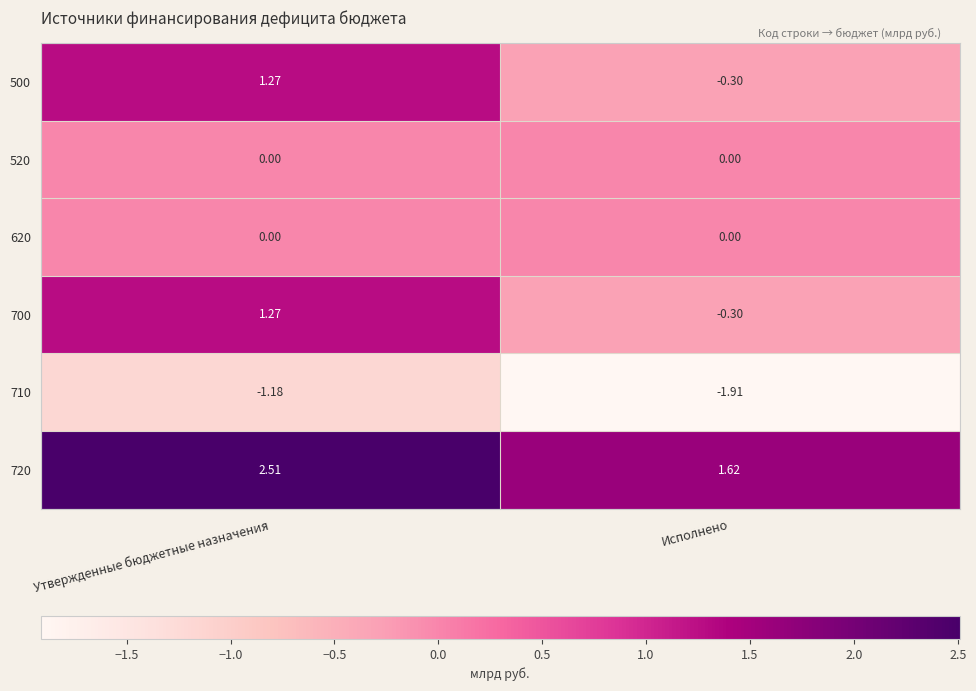

Which series has the largest total across all categories?

720